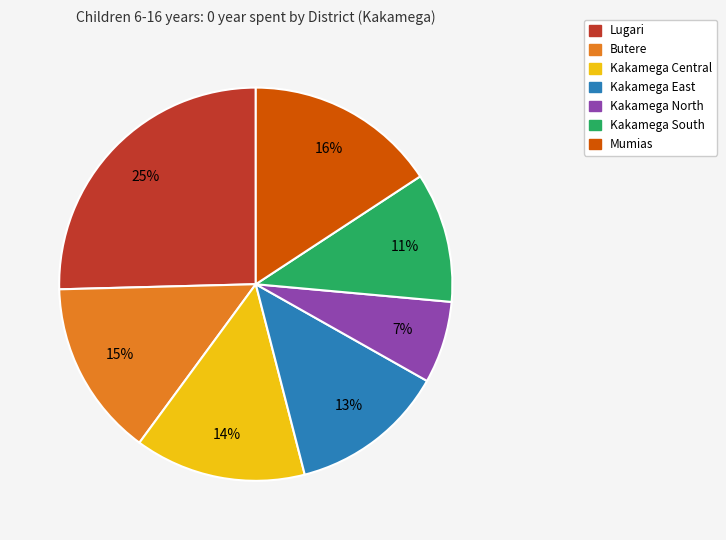

How many slices are in this pie chart?

7